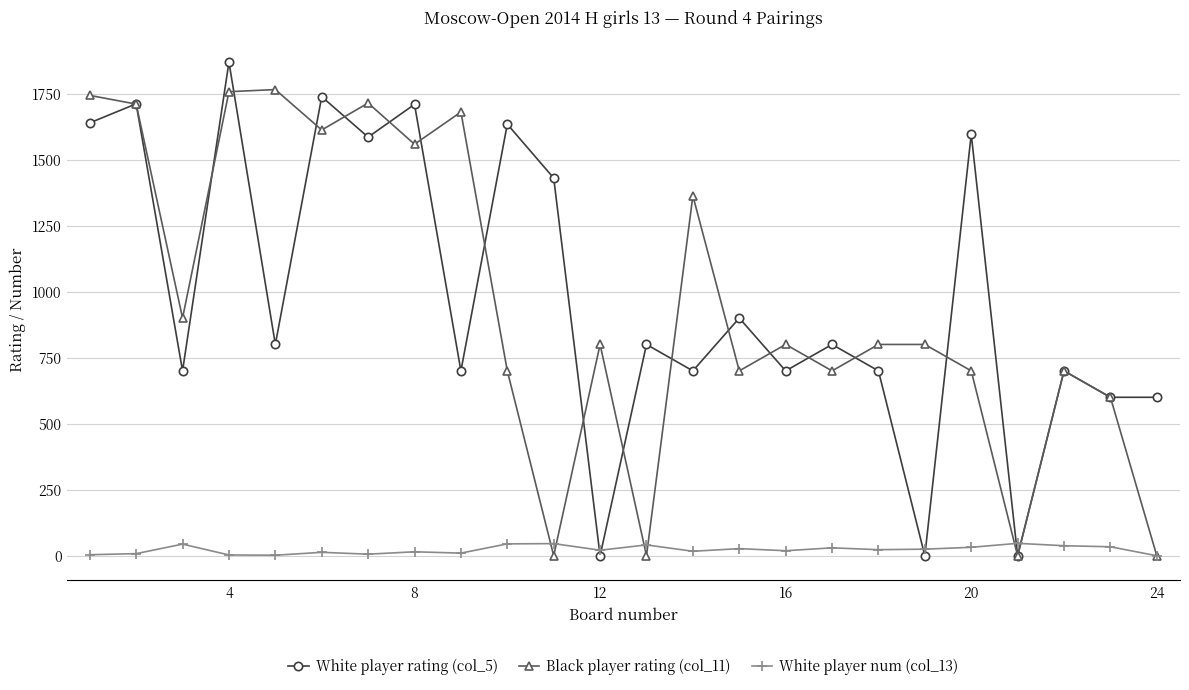

True or false: White player num (col_13) and White player rating (col_5) cross at least once.

True